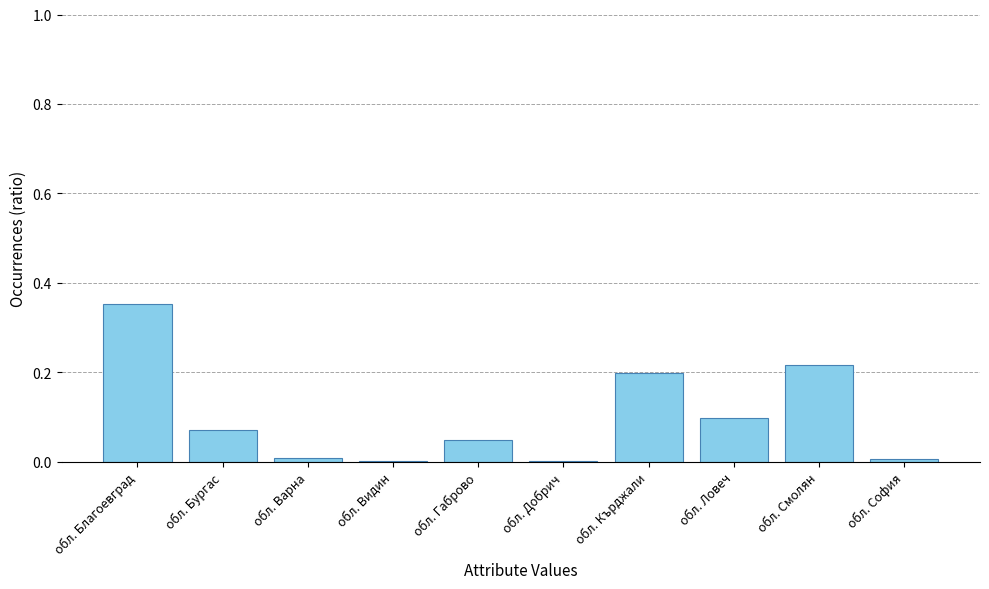

Between обл. София and обл. Кърджали, which is larger?

обл. Кърджали